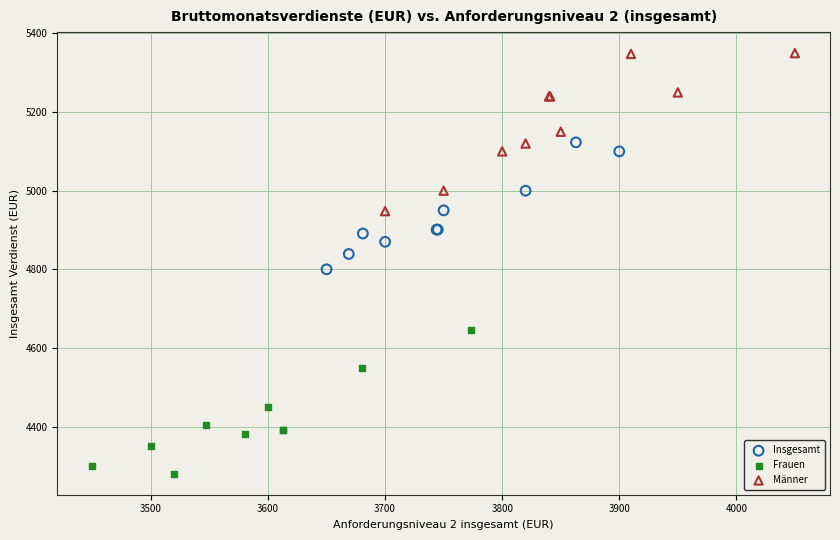

Which series reaches the maximum Y coordinate?

Männer